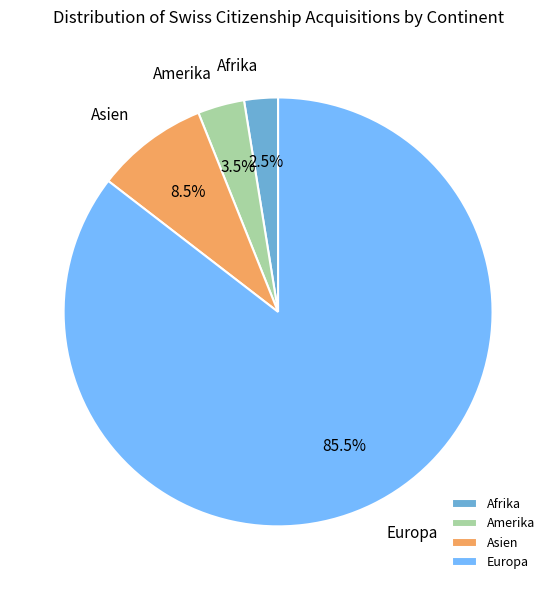

Combined, what portion of the pie is Amerika and Asien?

12.0%